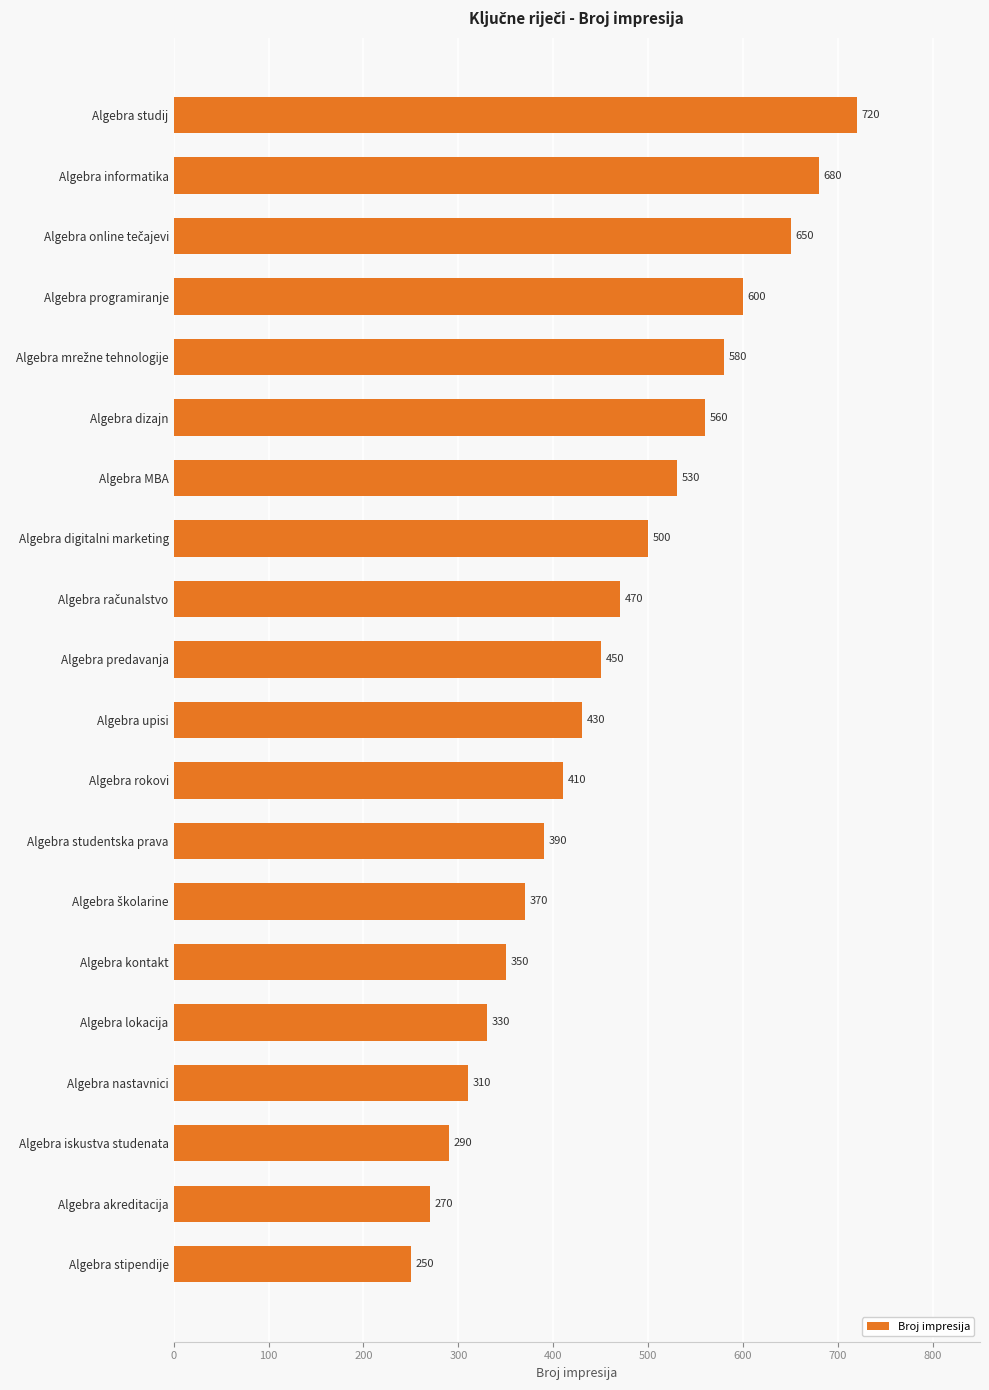

What is the difference between the maximum and minimum values?

470